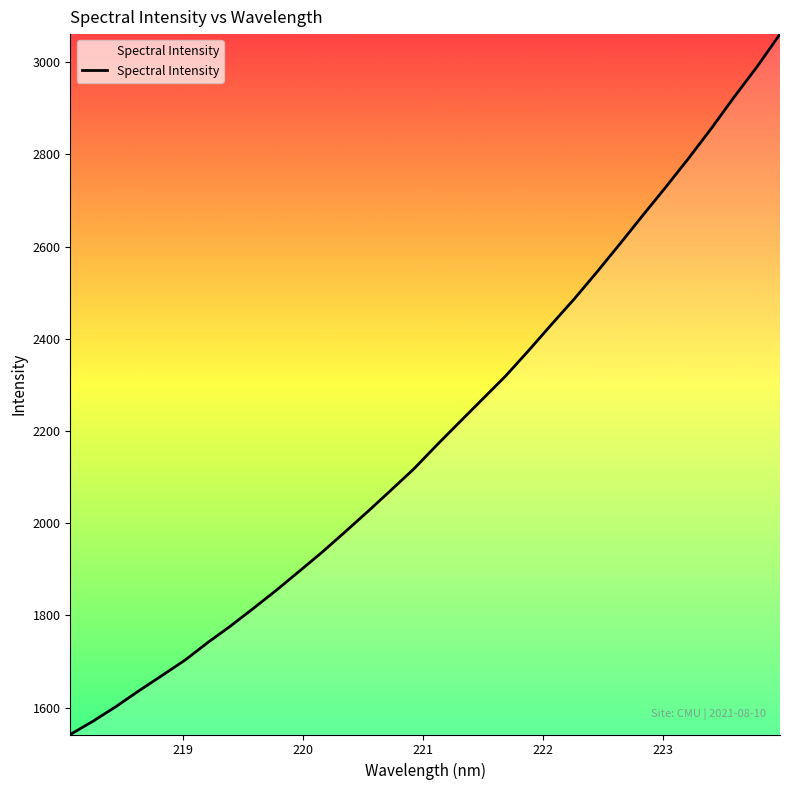

What is the greatest value displayed?

3061.0